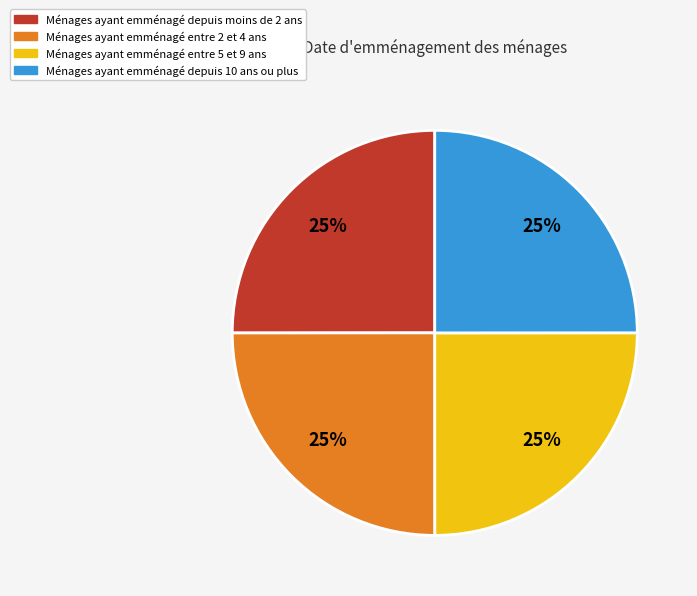

To the nearest percent, what is the average slice percentage?

25%